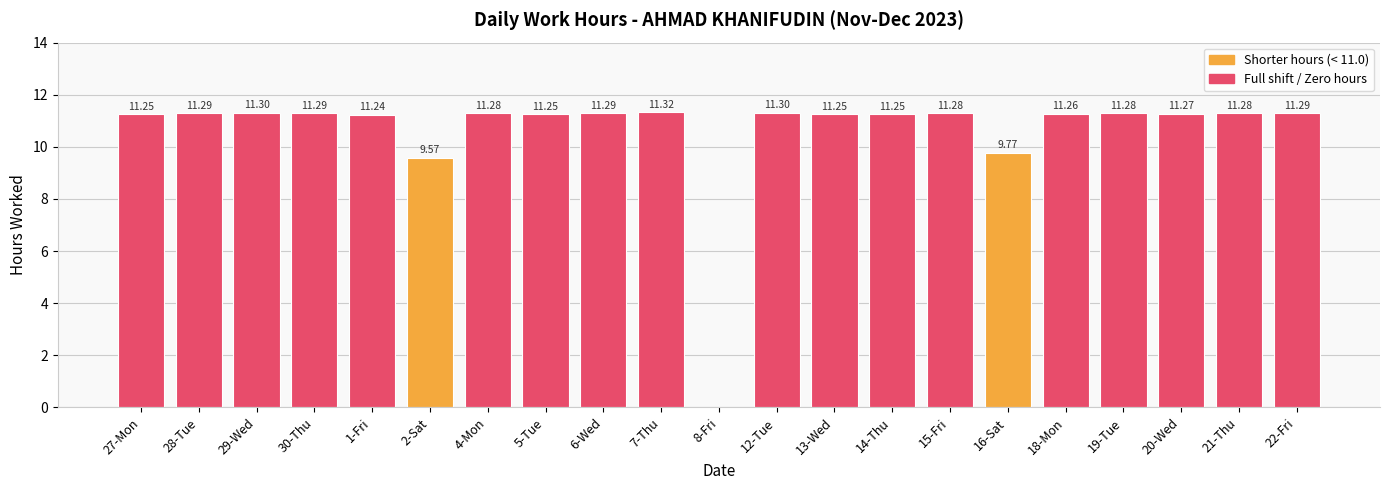

What is the ratio of the value at 21-Thu to the value at 28-Tue?

1.0